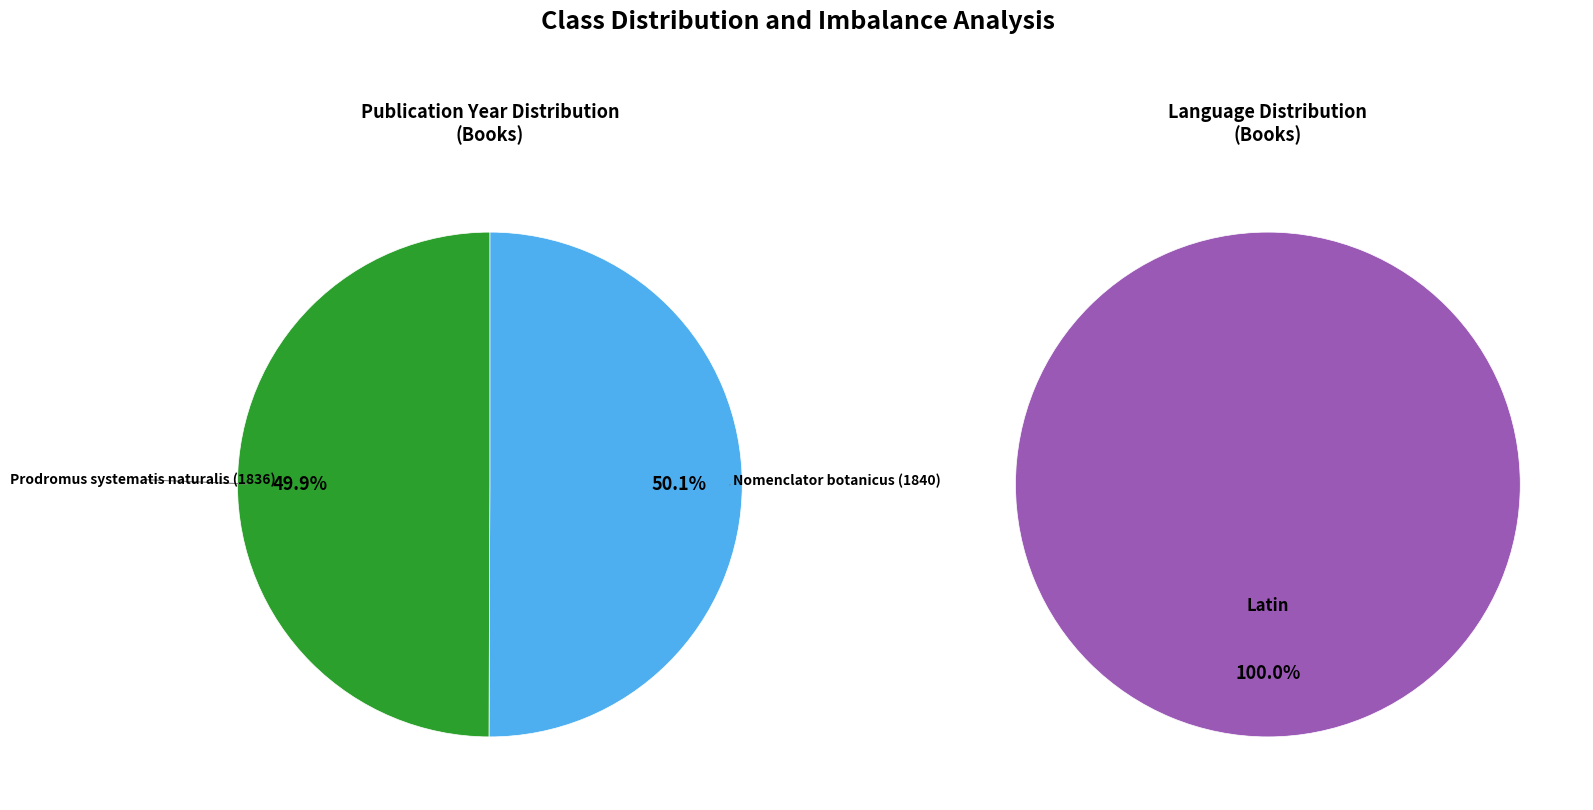

To the nearest percent, what is the average slice percentage?

50%